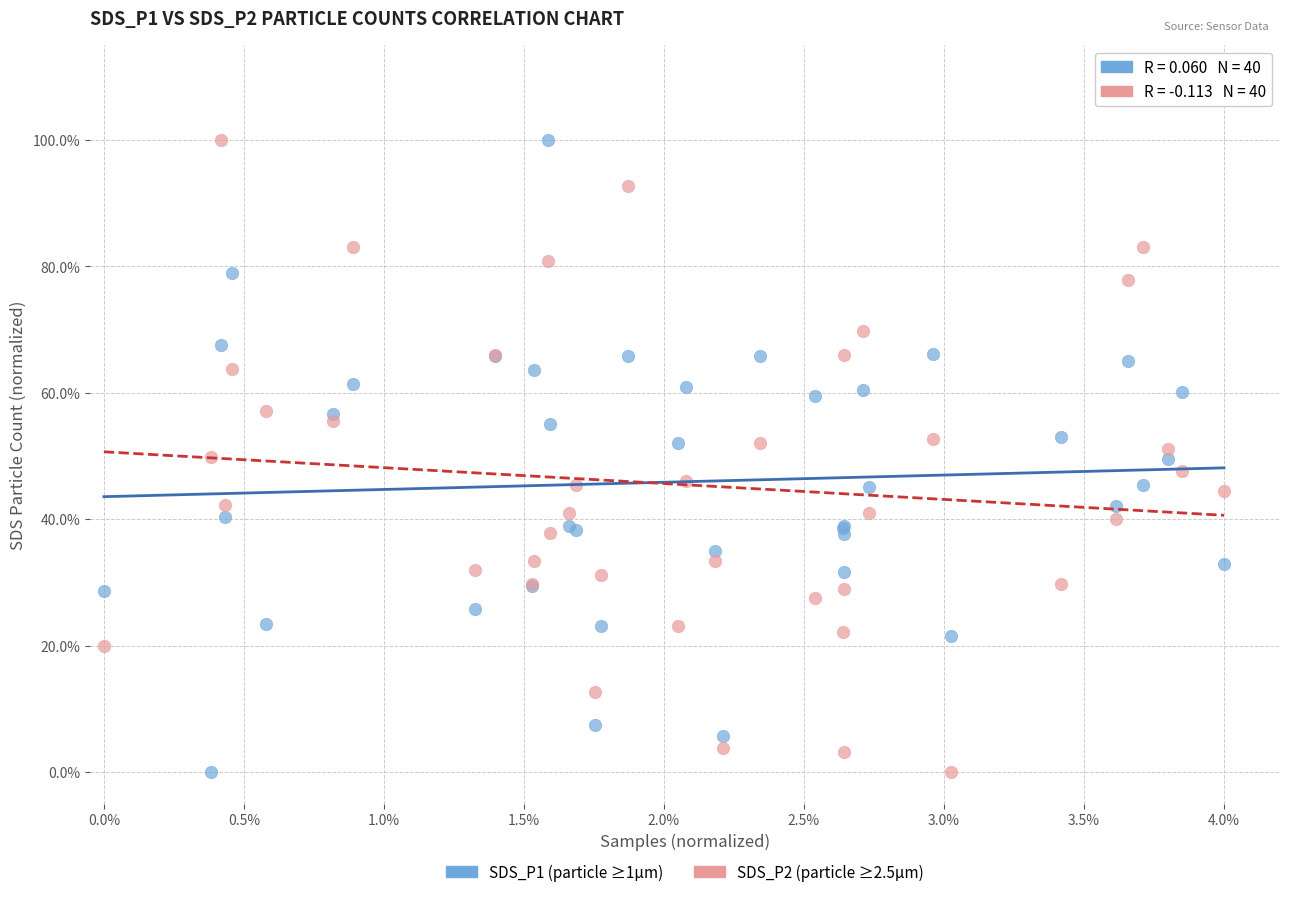

What is the X range (max minus min) for the scatter plot?

4.0